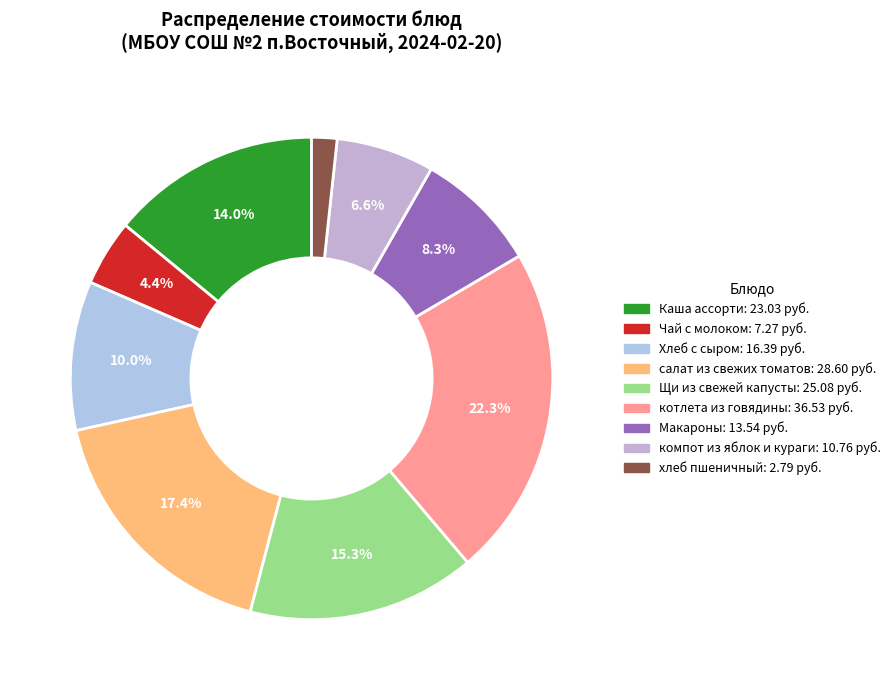

What is the largest slice in the pie chart?

котлета из говядины